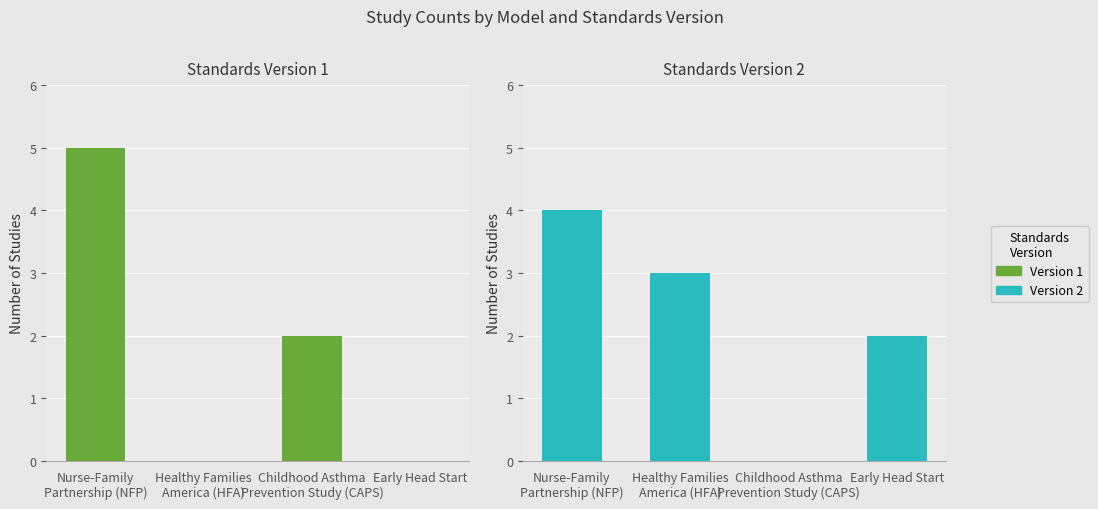

At how many categories does at least one series exceed 3?

1